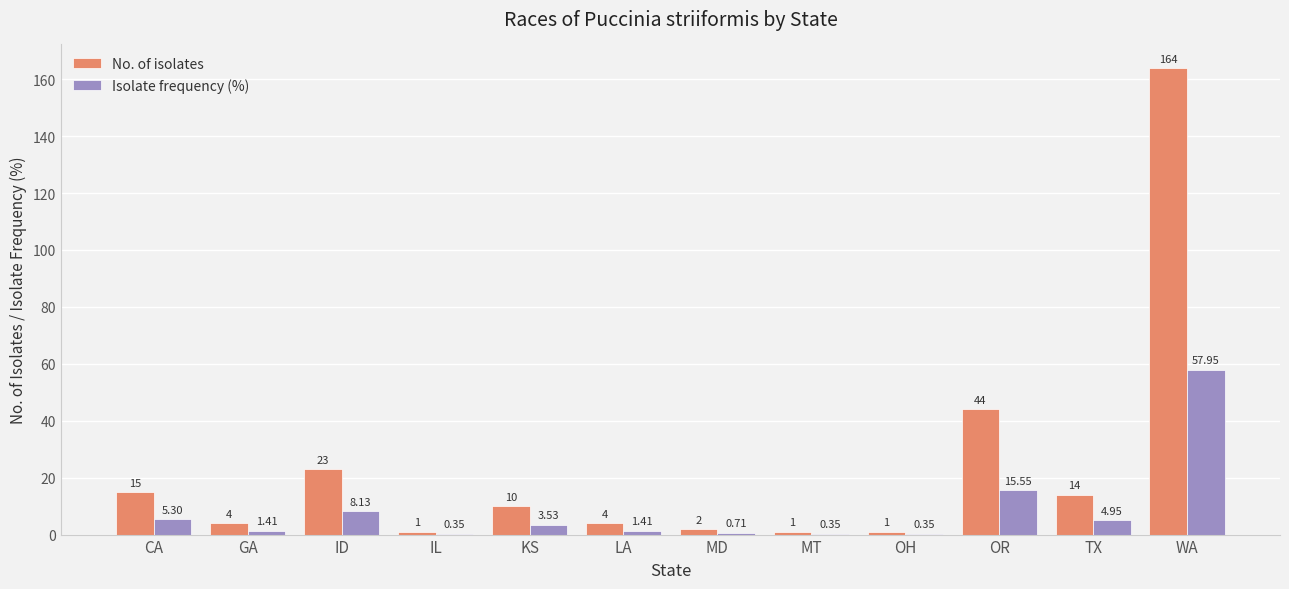

Does the chart contain stacked bars?

No